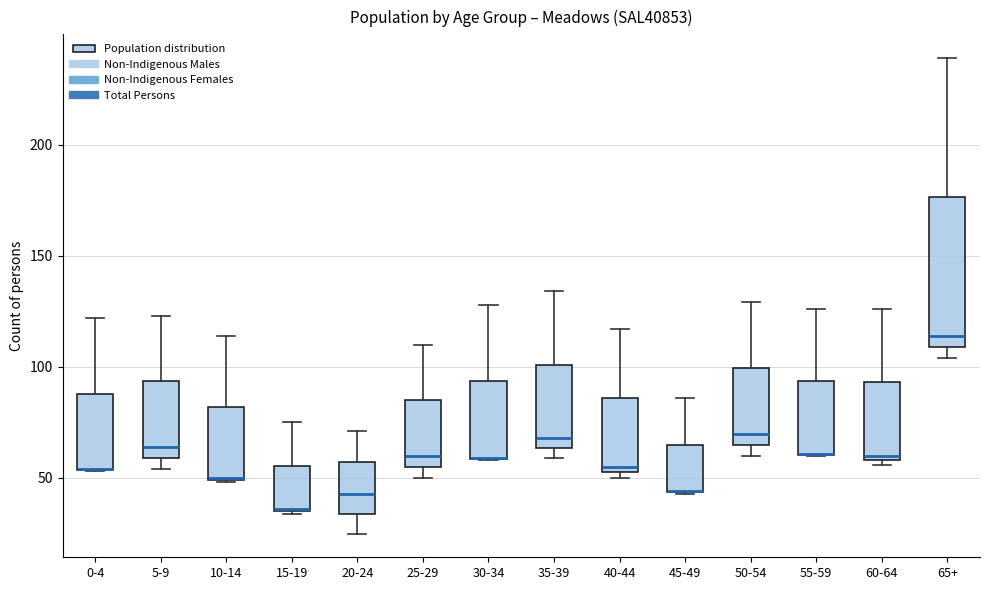

Reading left to right, transcribe this box plot: for each box, give where its median line is, the range the box spans, and where its two whiskers end, as read against the y-axis. The values are not printed on the chart, so give them approximately, as read against the axis.

0-4: median 55 (drawn on the box's lower edge), box 55 to 90, whiskers 55 to 120
5-9: median 65, box 60 to 95, whiskers 55 to 125
10-14: median 50, box 50 to 80, whiskers 50 to 115
15-19: median 35, box 35 to 55, whiskers 35 to 75
20-24: median 45, box 35 to 55, whiskers 25 to 70
25-29: median 60, box 55 to 85, whiskers 50 to 110
30-34: median 60 (drawn on the box's lower edge), box 60 to 95, whiskers 60 to 130
35-39: median 70, box 65 to 100, whiskers 60 to 135
40-44: median 55 (just above the box's lower edge), box 55 to 85, whiskers 50 to 115
45-49: median 45 (drawn on the box's lower edge), box 45 to 65, whiskers 45 to 85
50-54: median 70, box 65 to 100, whiskers 60 to 130
55-59: median 60 (drawn on the box's lower edge), box 60 to 95, whiskers 60 to 125
60-64: median 60 (just above the box's lower edge), box 60 to 95, whiskers 55 to 125
65+: median 115, box 110 to 175, whiskers 105 to 240